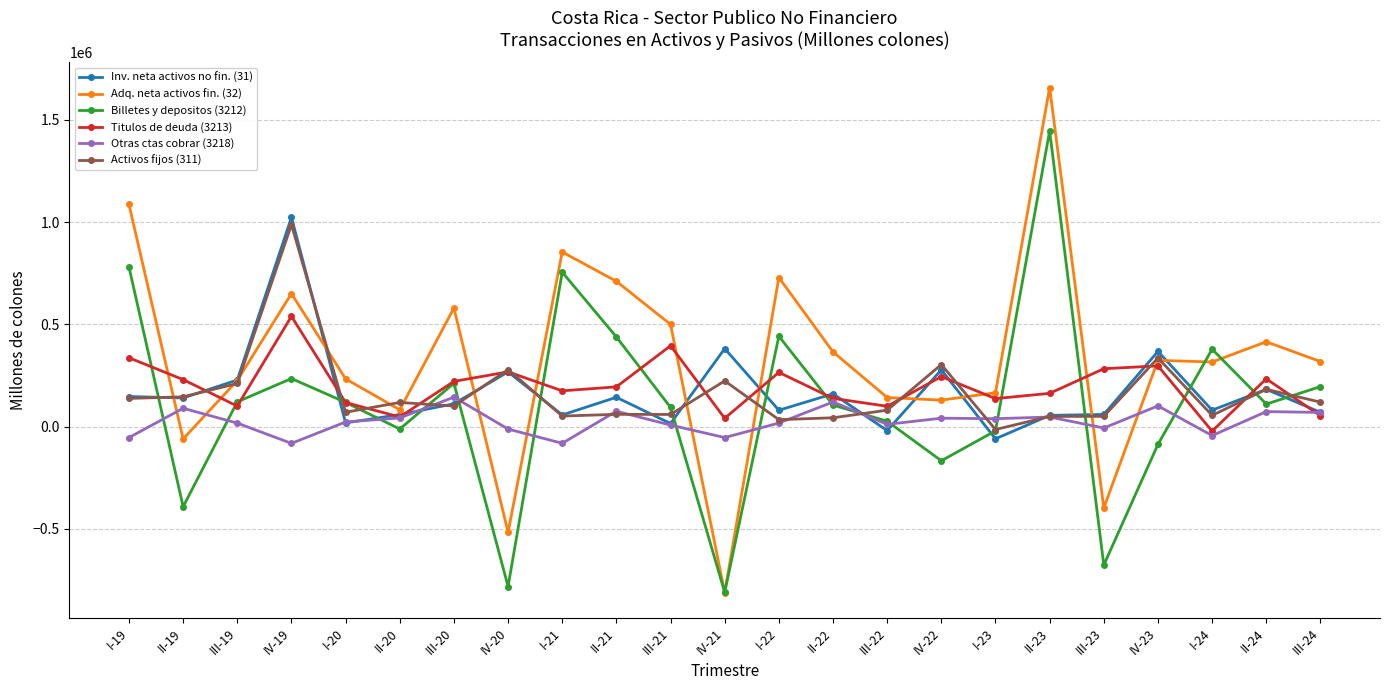

Where do Titulos de deuda (3213) and Inv. neta activos no fin. (31) first cross each other?

II-19 and III-19